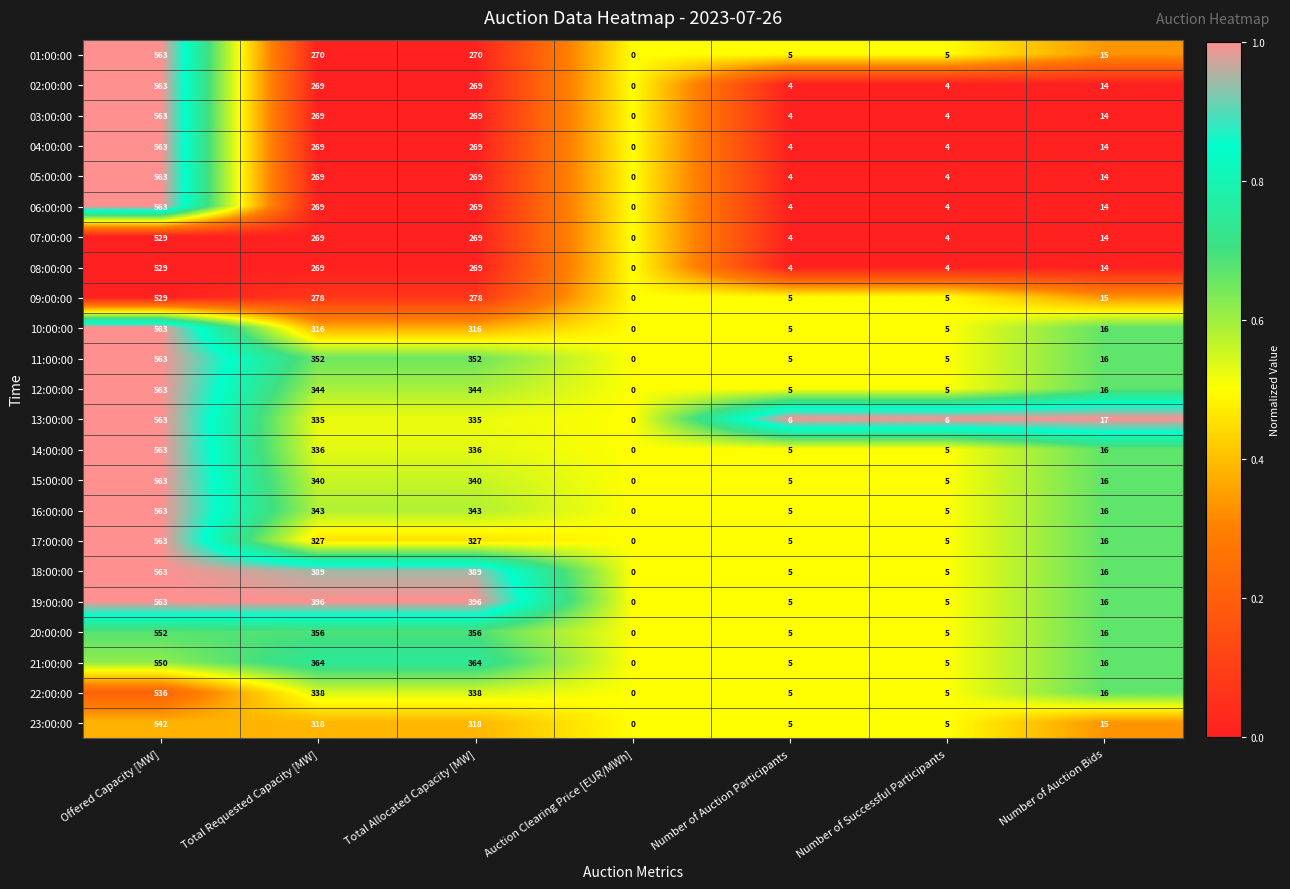

Read the 20:00:00 value at Total Requested Capacity [MW].

356